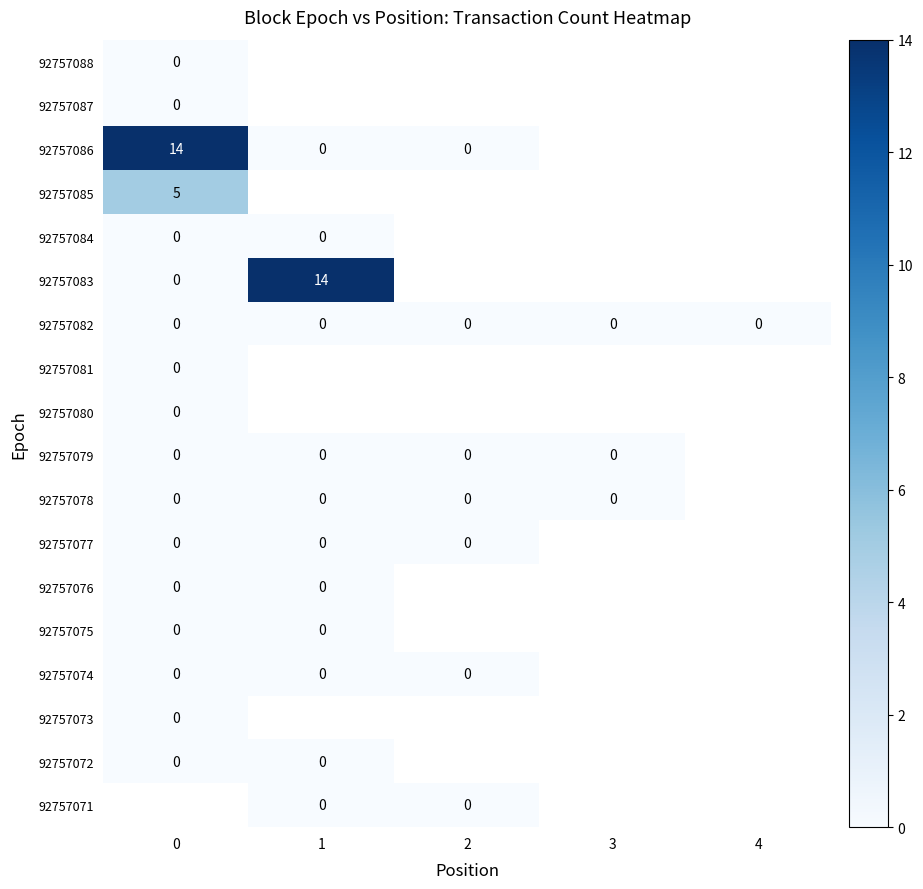

How many series are shown in this chart?

18